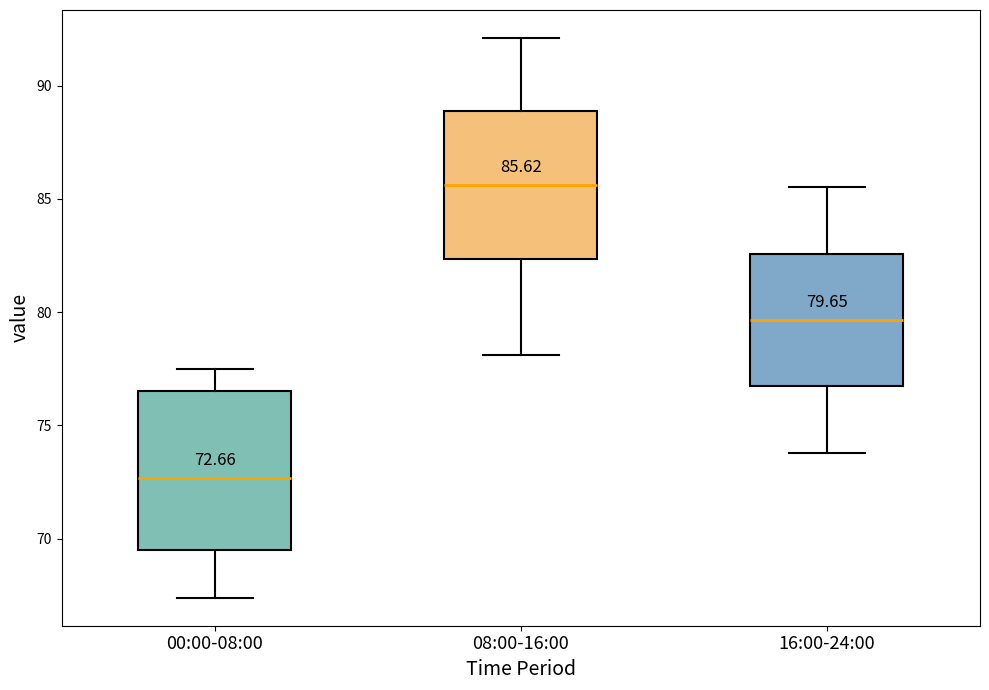

Which box is the tallest, from its lower edge to its upper edge?

00:00-08:00